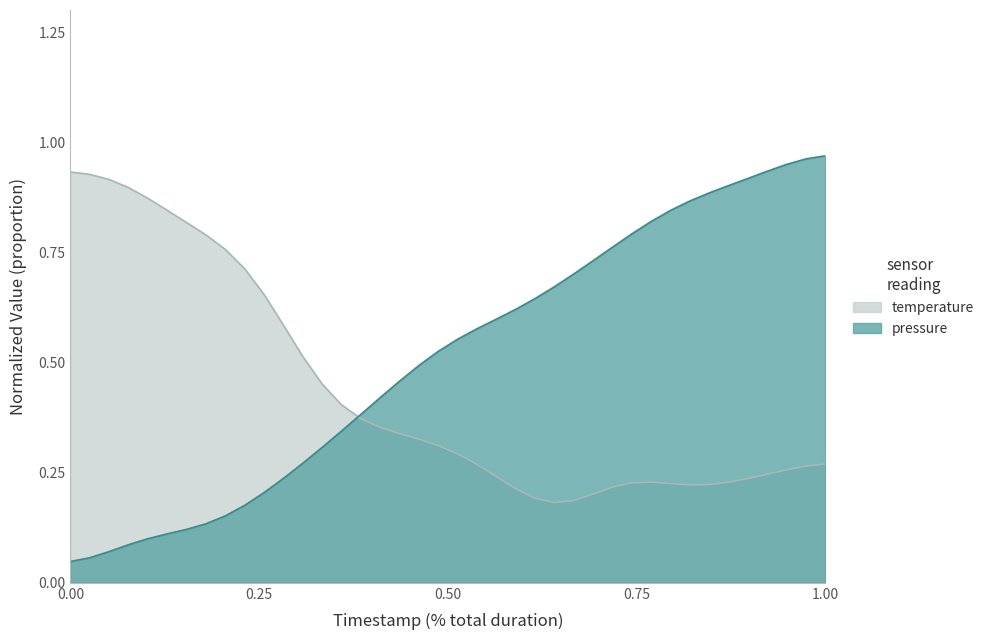

What is the difference between the second highest and minimum values?

0.9